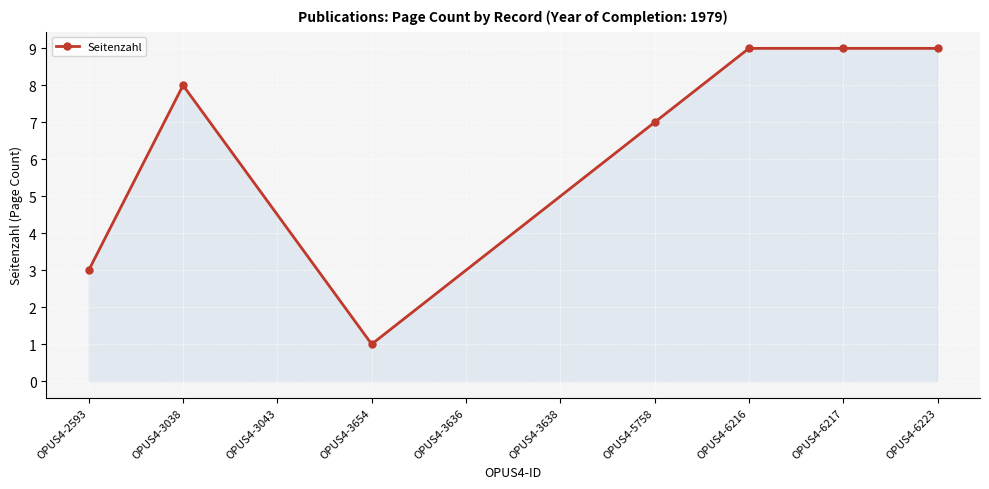

What is the sum of the values at OPUS4-6217 and OPUS4-3654?

10